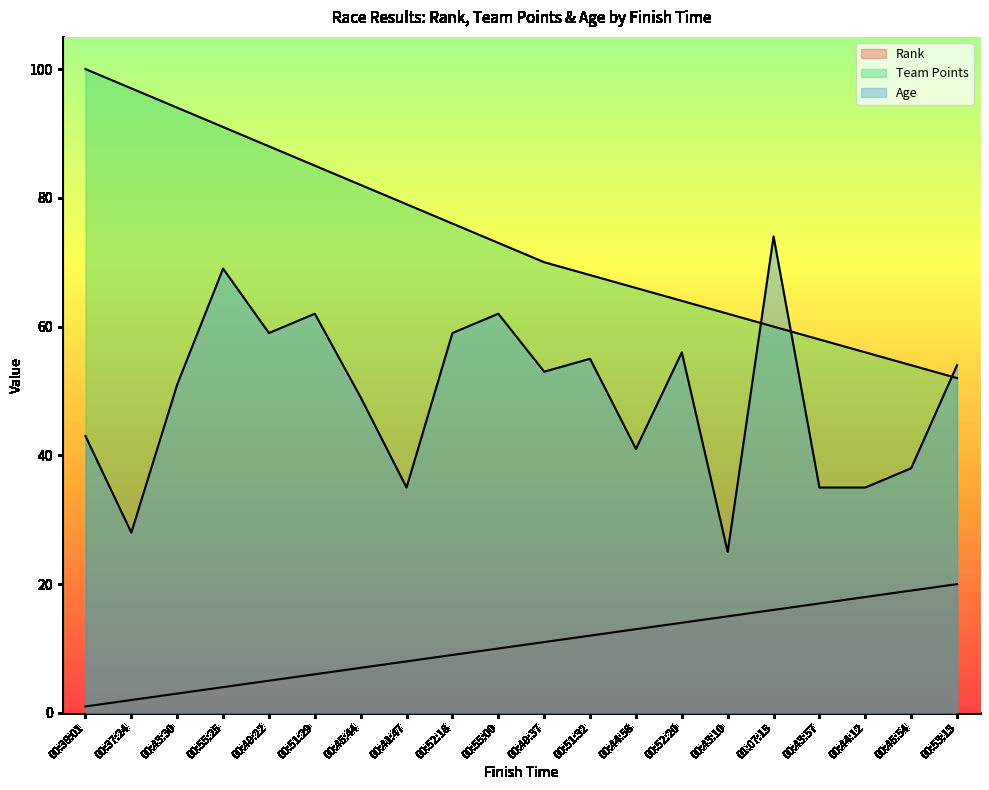

Where does the Team Points series first go above 73?

00:38:01